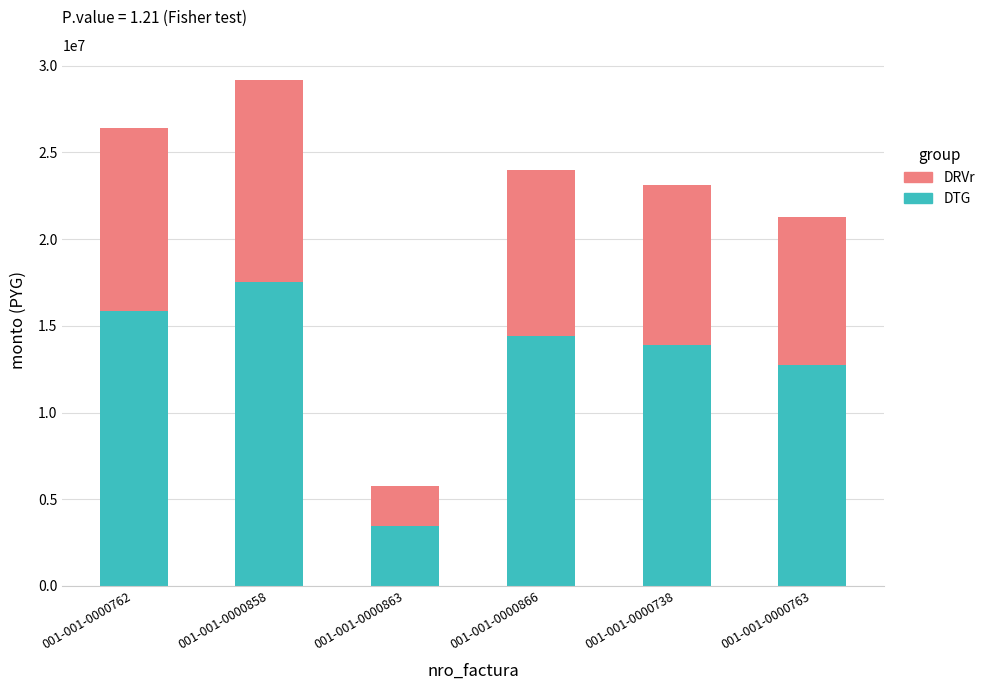

At which category is the sum across all series the highest?

001-001-0000858